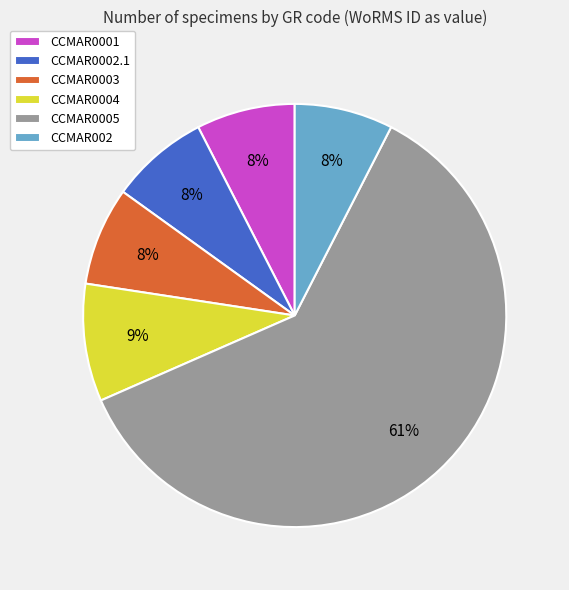

How many slices are in this pie chart?

6